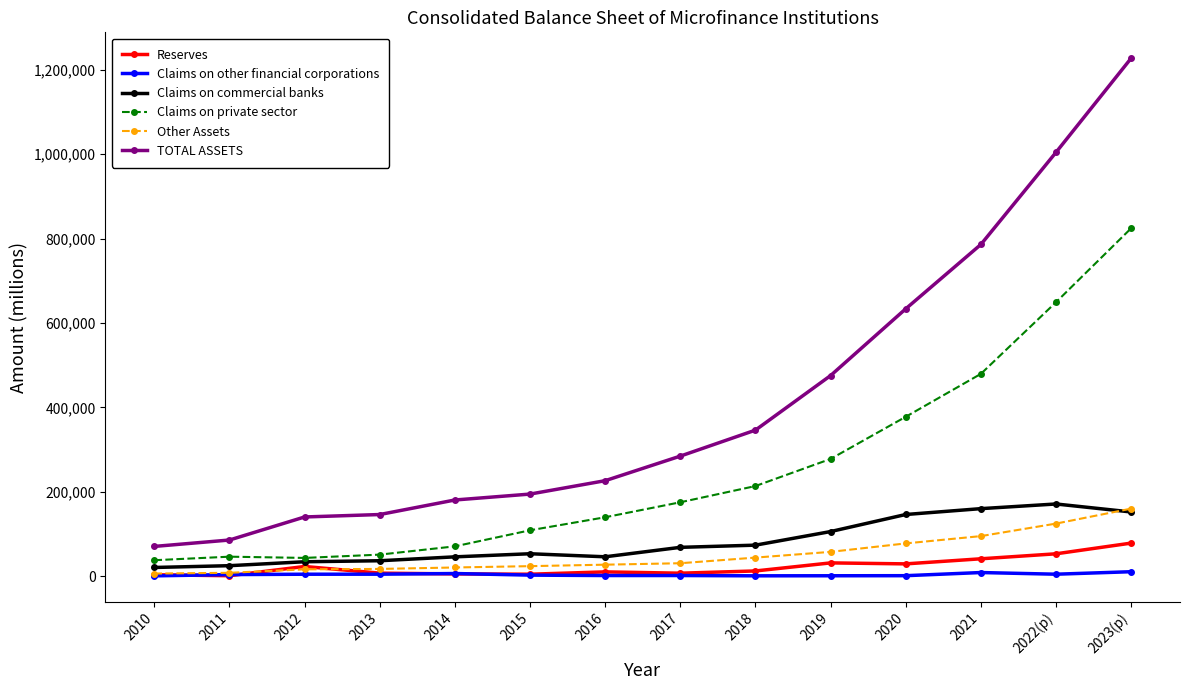

Which series has the largest total across all categories?

TOTAL ASSETS